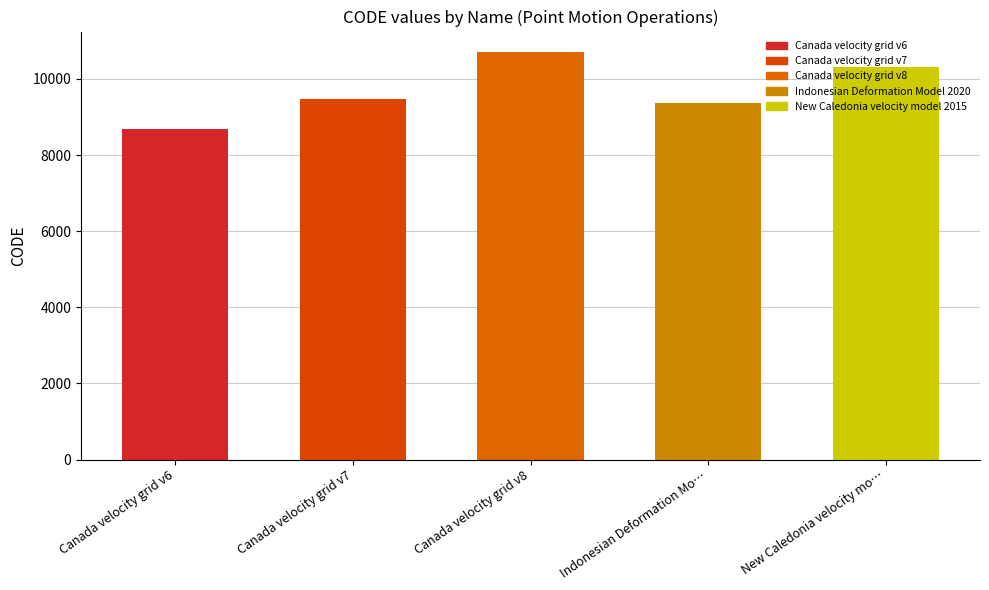

What value does the data have at Canada velocity grid v8?

10707